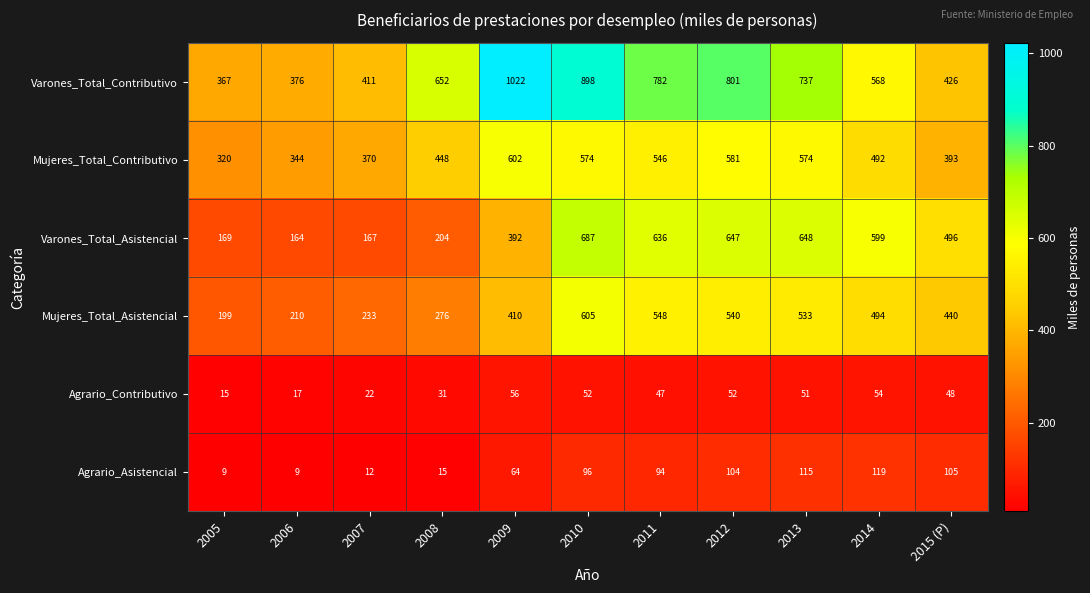

What is the difference between the Varones_Total_Contributivo values at 2014 and 2013?

169